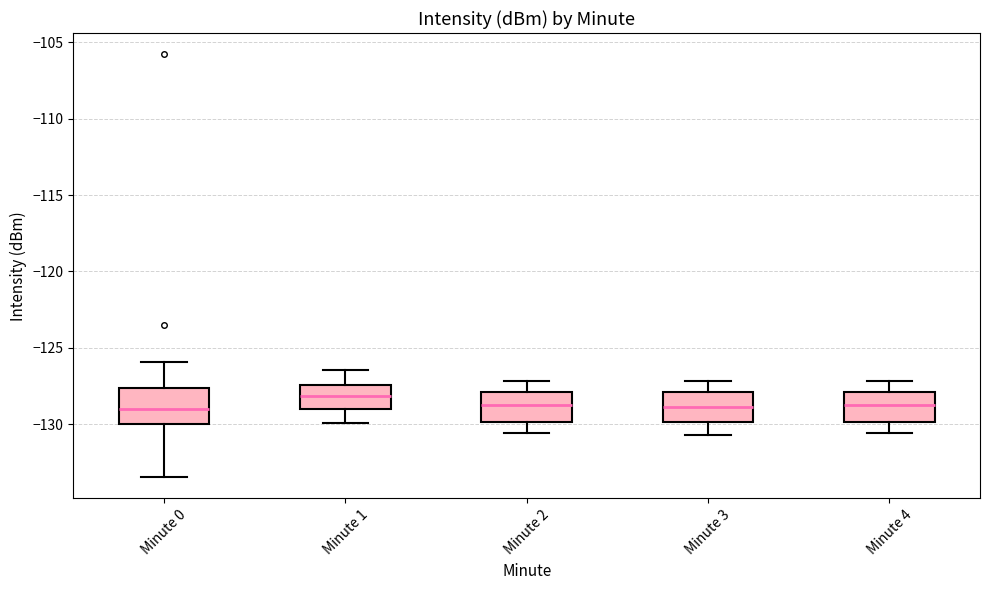

Where is the upper edge of the box for Minute 2 on the y-axis? The values are not printed on the chart, so give them approximately, as read against the axis.

-128.0